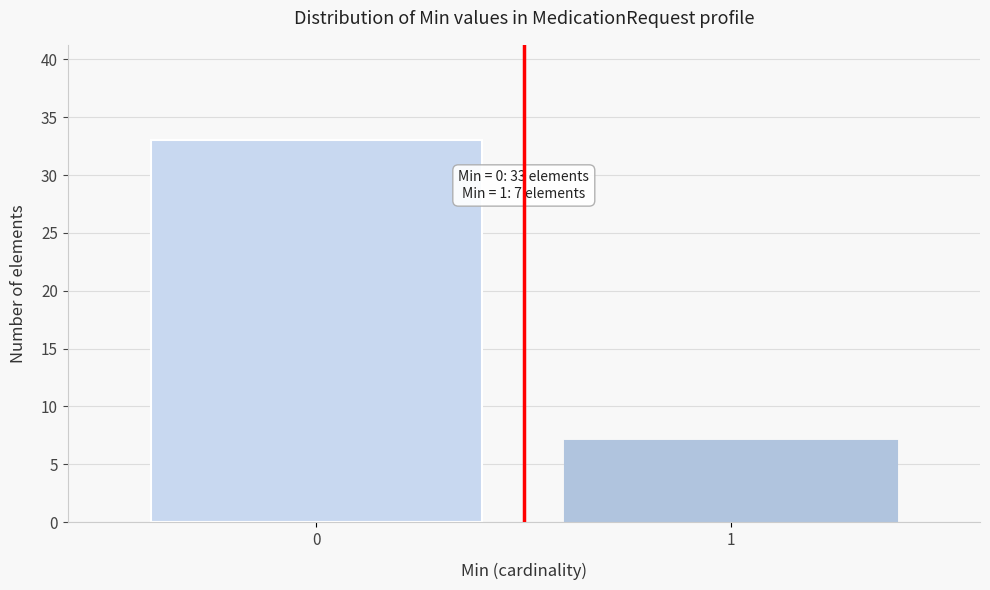

Reading left to right, transcribe all the data shown in this chart.

33	7